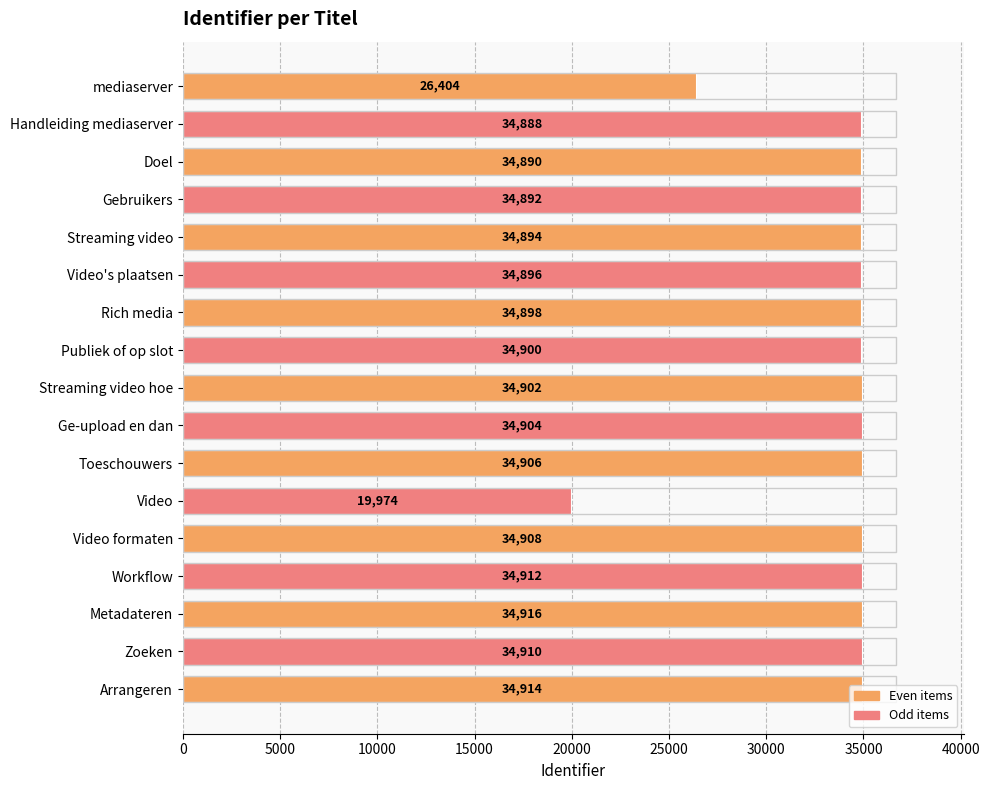

What is the difference between the second highest and minimum values?

14940